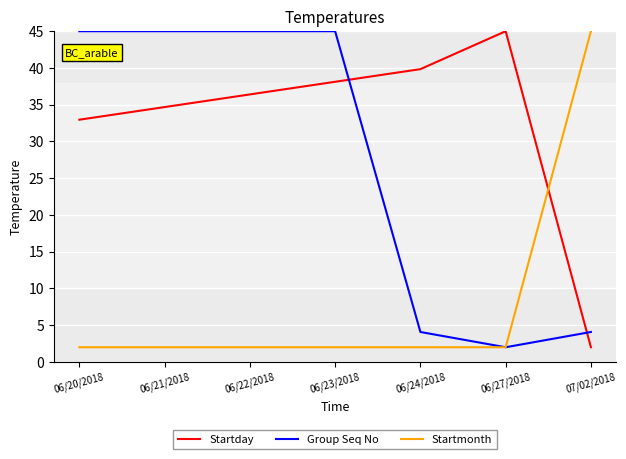

What is the spread (max minus min) of values at 06/20/2018?

43.0